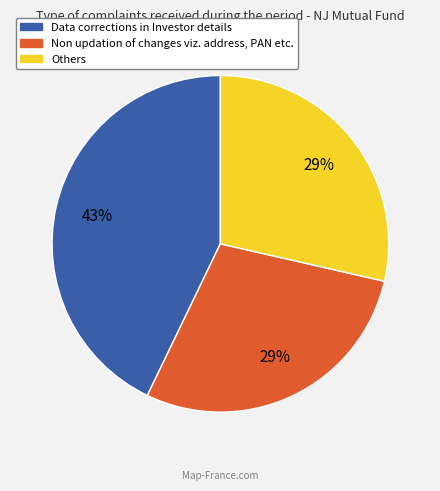

True or false: Others accounts for 38% of the total.

False